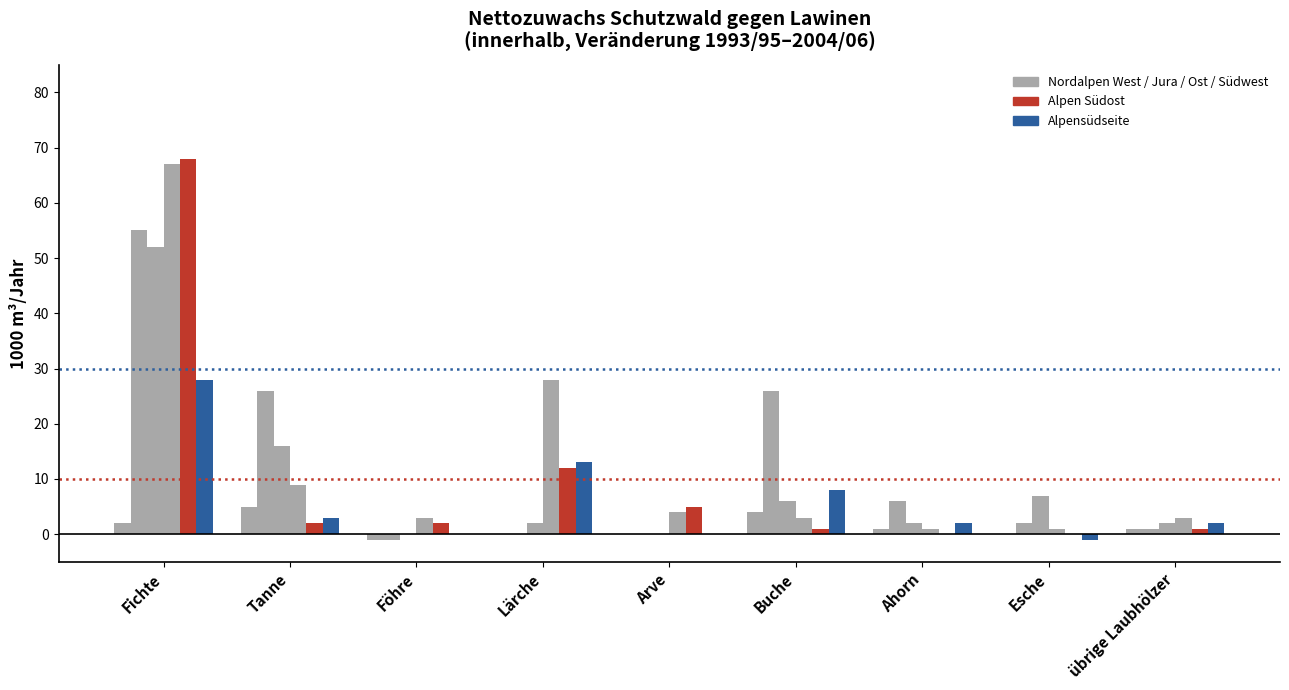

Are the bars grouped side by side (vs. stacked)?

Yes